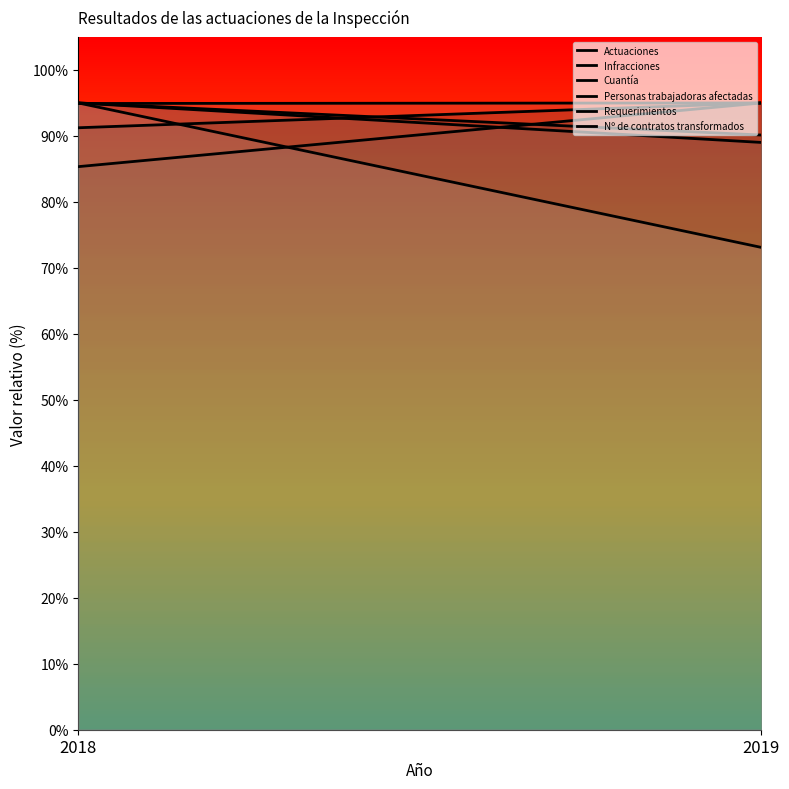

What is the total value across all series at 2018?

5.6